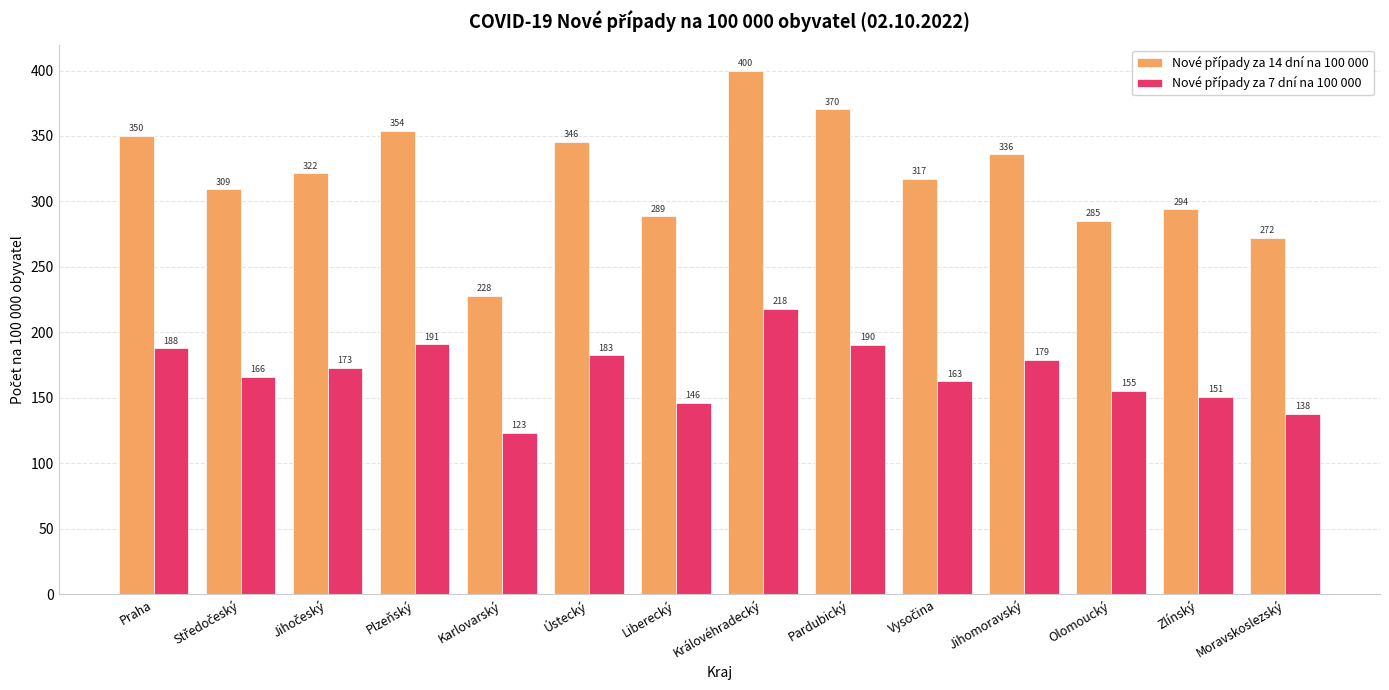

What is the maximum value shown in the chart?

399.8